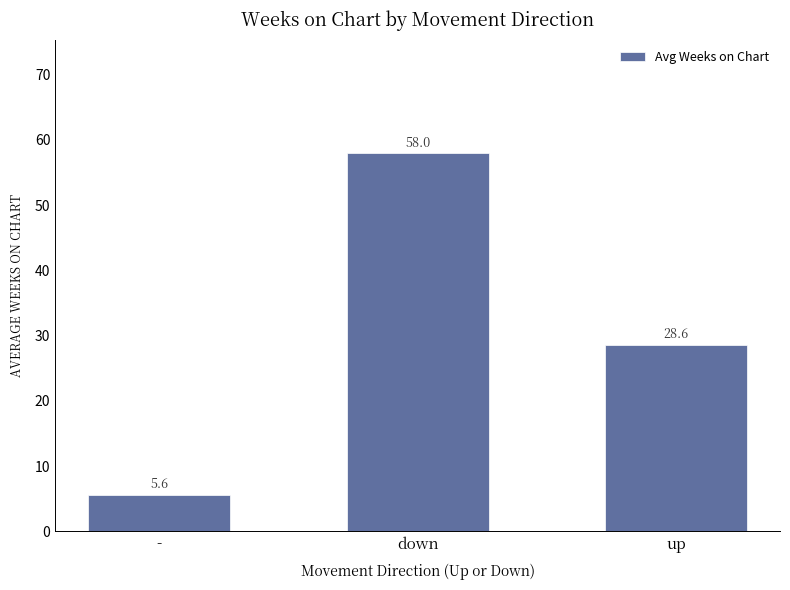

Reading left to right, extract all data points from this chart.

-=5.6	down=58.0	up=28.6